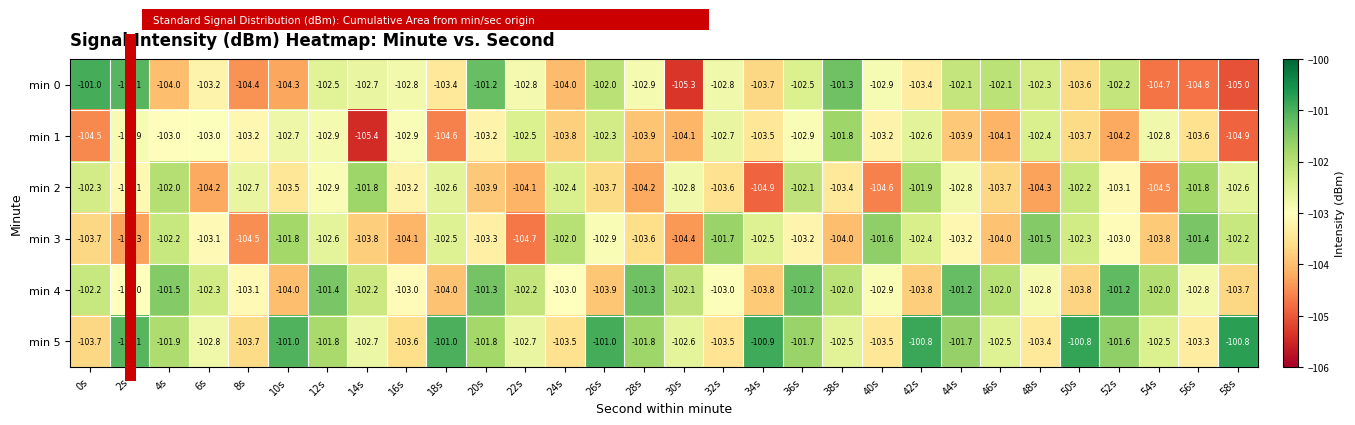

How many distinct data groups are displayed?

6